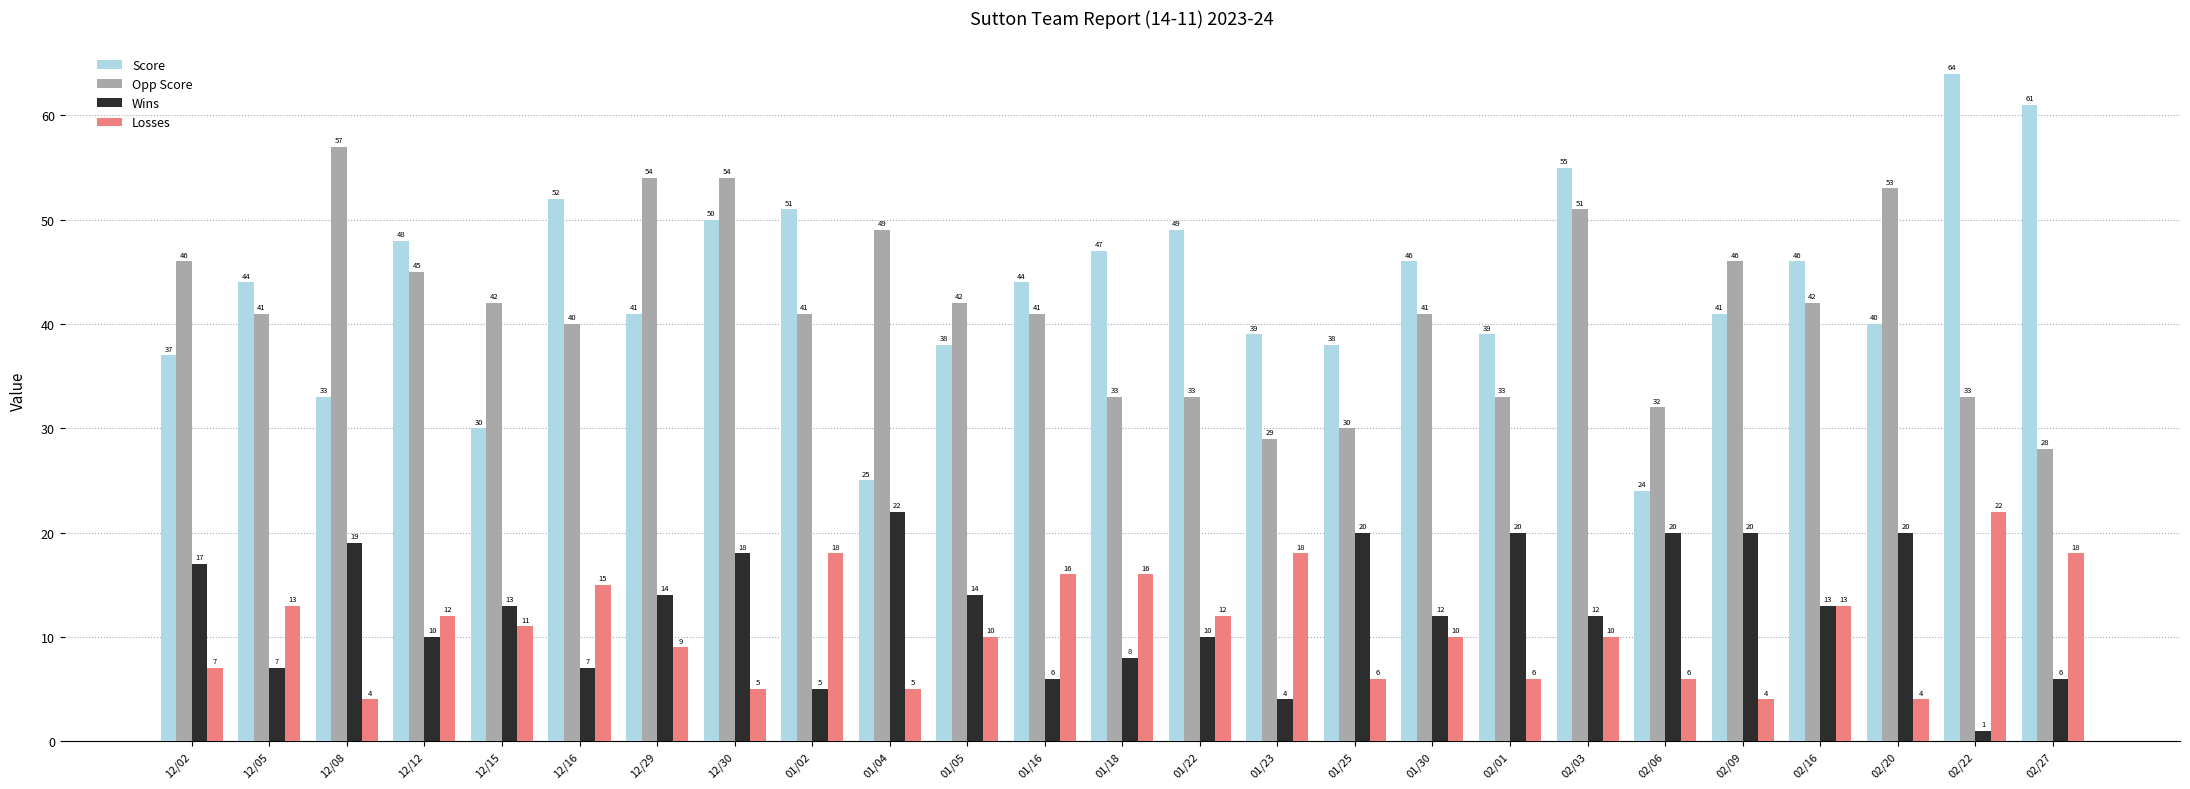

Reading right to left, list all the values displayed in this chart.

Score: 02/27=61	02/22=64	02/20=40	02/16=46	02/09=41	02/06=24	02/03=55	02/01=39	01/30=46	01/25=38	01/23=39	01/22=49	01/18=47	01/16=44	01/05=38	01/04=25	01/02=51	12/30=50	12/29=41	12/16=52	12/15=30	12/12=48	12/08=33	12/05=44	12/02=37
Opp Score: 02/27=28	02/22=33	02/20=53	02/16=42	02/09=46	02/06=32	02/03=51	02/01=33	01/30=41	01/25=30	01/23=29	01/22=33	01/18=33	01/16=41	01/05=42	01/04=49	01/02=41	12/30=54	12/29=54	12/16=40	12/15=42	12/12=45	12/08=57	12/05=41	12/02=46
Wins: 02/27=6	02/22=1	02/20=20	02/16=13	02/09=20	02/06=20	02/03=12	02/01=20	01/30=12	01/25=20	01/23=4	01/22=10	01/18=8	01/16=6	01/05=14	01/04=22	01/02=5	12/30=18	12/29=14	12/16=7	12/15=13	12/12=10	12/08=19	12/05=7	12/02=17
Losses: 02/27=18	02/22=22	02/20=4	02/16=13	02/09=4	02/06=6	02/03=10	02/01=6	01/30=10	01/25=6	01/23=18	01/22=12	01/18=16	01/16=16	01/05=10	01/04=5	01/02=18	12/30=5	12/29=9	12/16=15	12/15=11	12/12=12	12/08=4	12/05=13	12/02=7